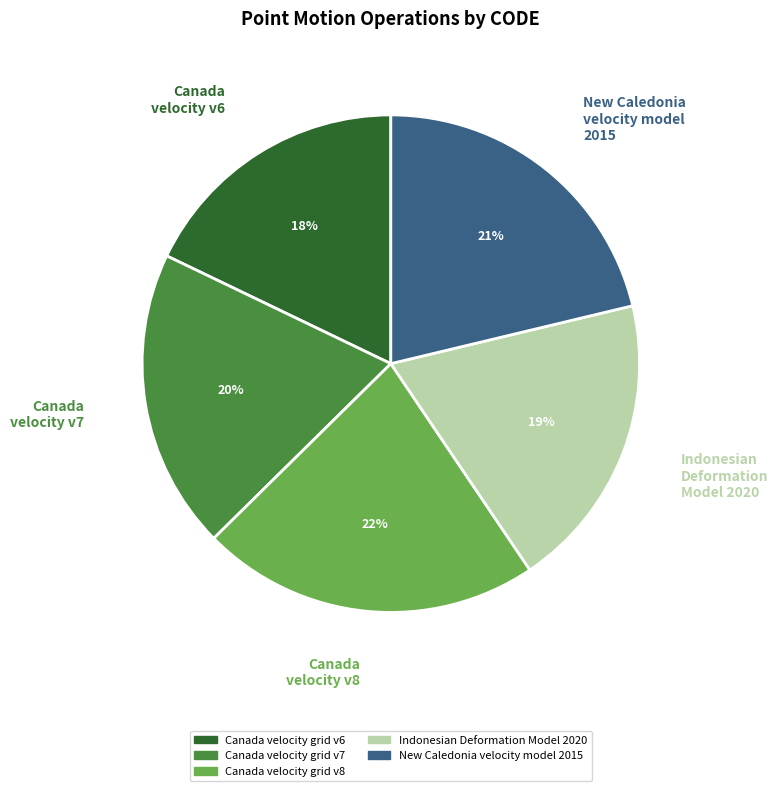

Between Canada velocity v6 and Canada velocity v7, which is larger?

Canada velocity v7